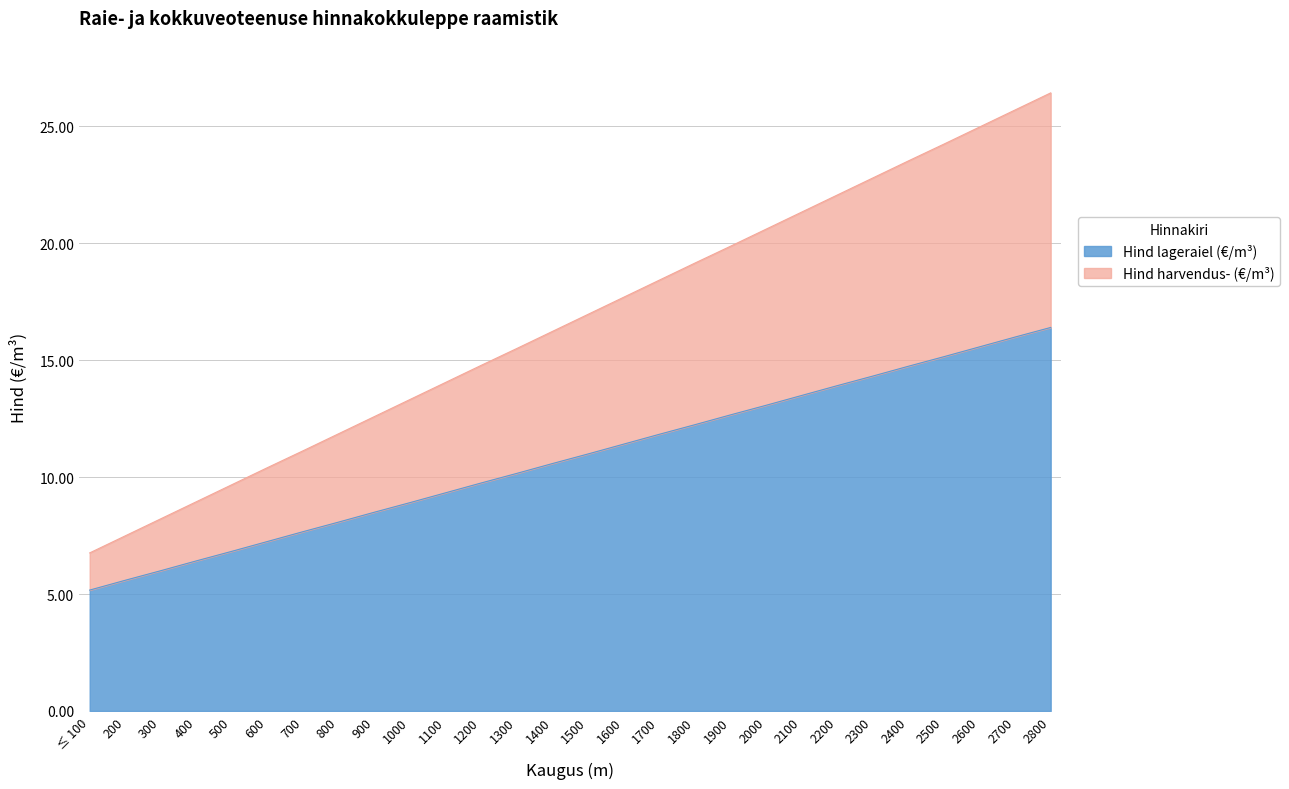

How many data points does each series have?

28